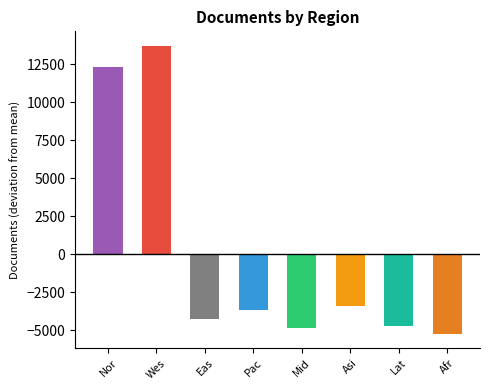

The chart shows a value of -6059 at Pac. True or false?

False